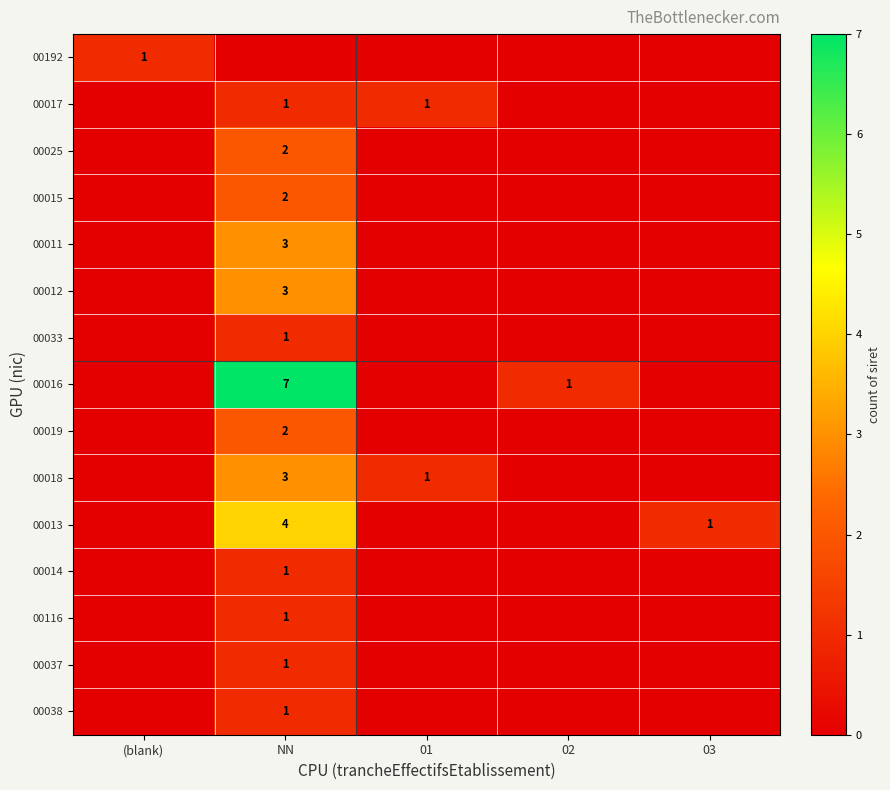

At which category is the sum across all series the highest?

NN